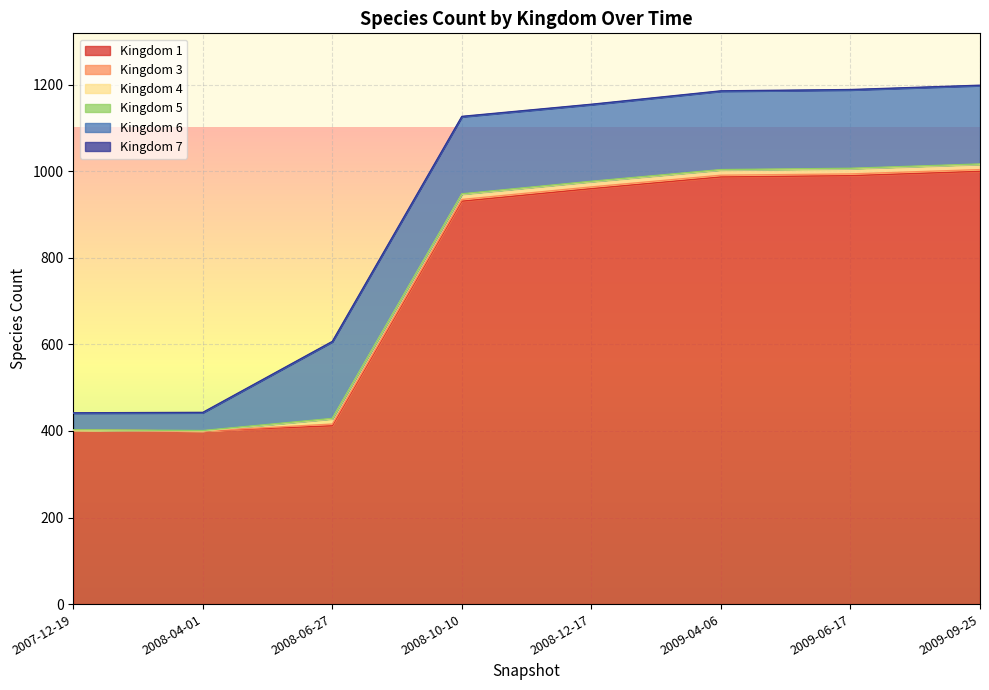

How many lines are shown in the chart?

6